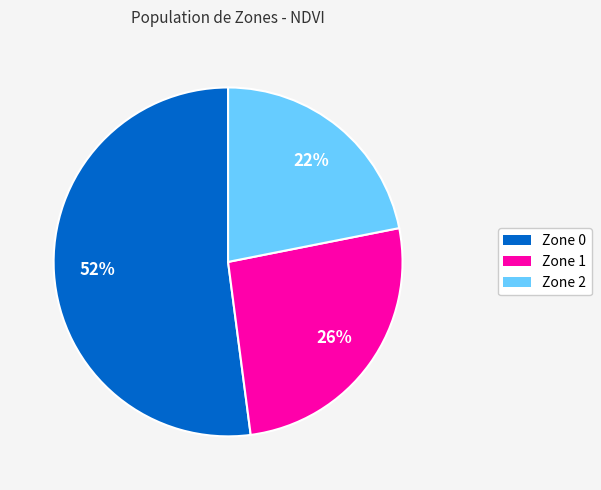

What is the ratio of the value at Zone 2 to the value at Zone 1?

0.8